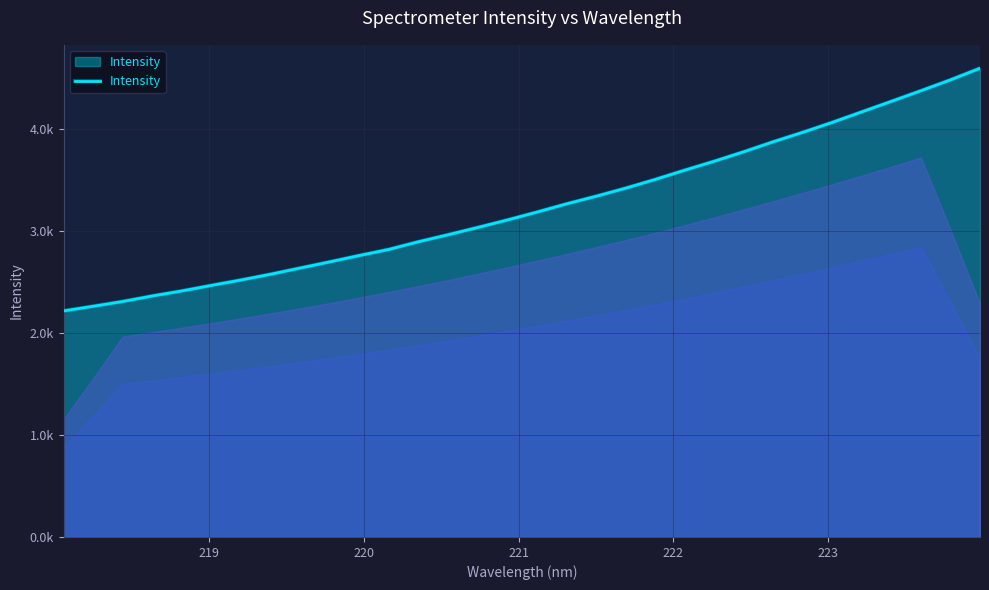

Is this an area chart (filled region under the line)?

Yes